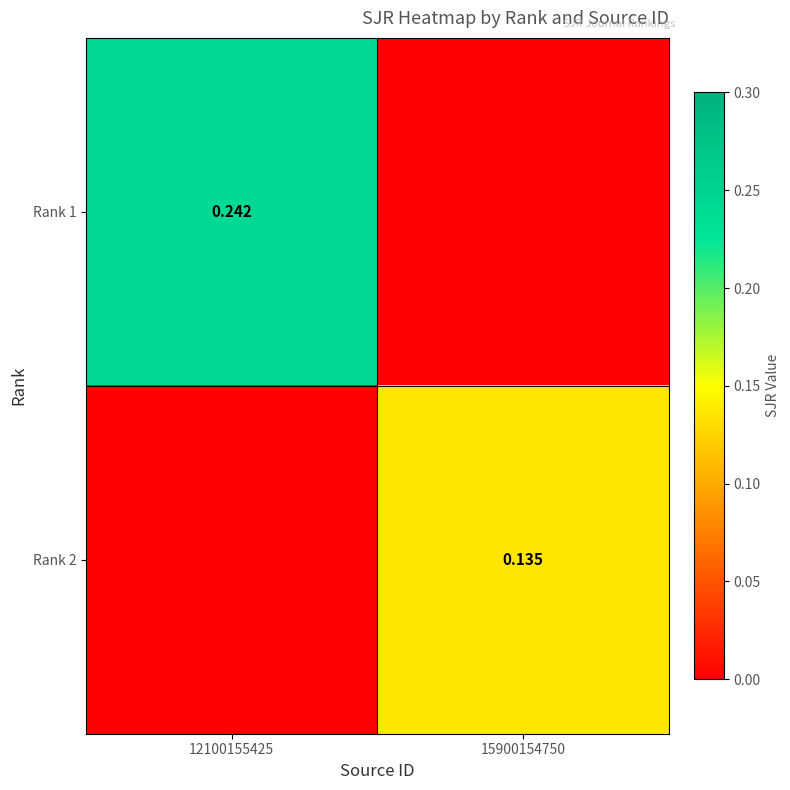

Is the value of Rank 1 at 12100155425 greater than the value of Rank 2 at 15900154750?

Yes